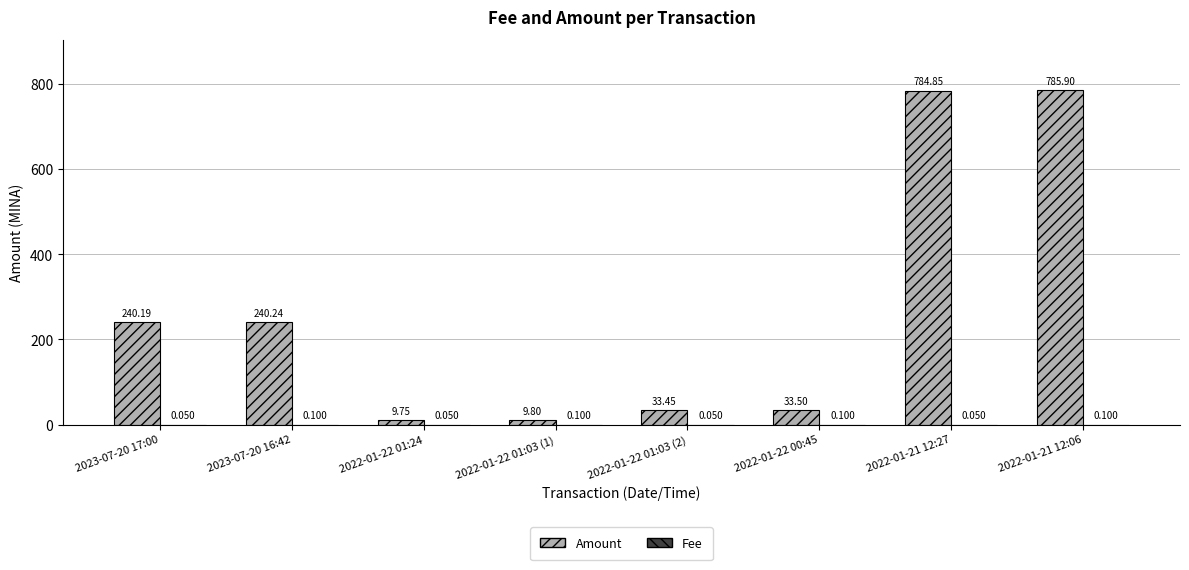

Which series has the largest total across all categories?

Amount